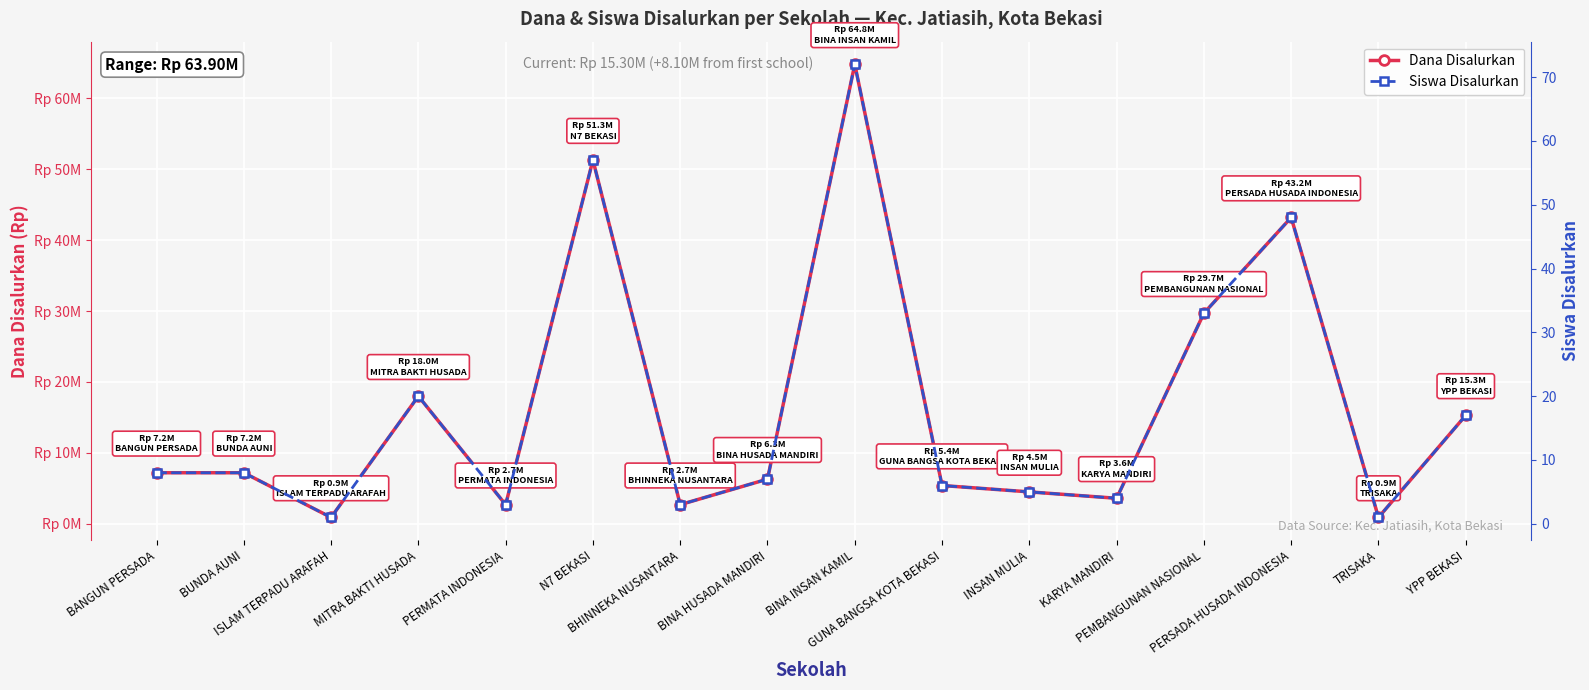

What is the total value across all series at N7 BEKASI?

51300057